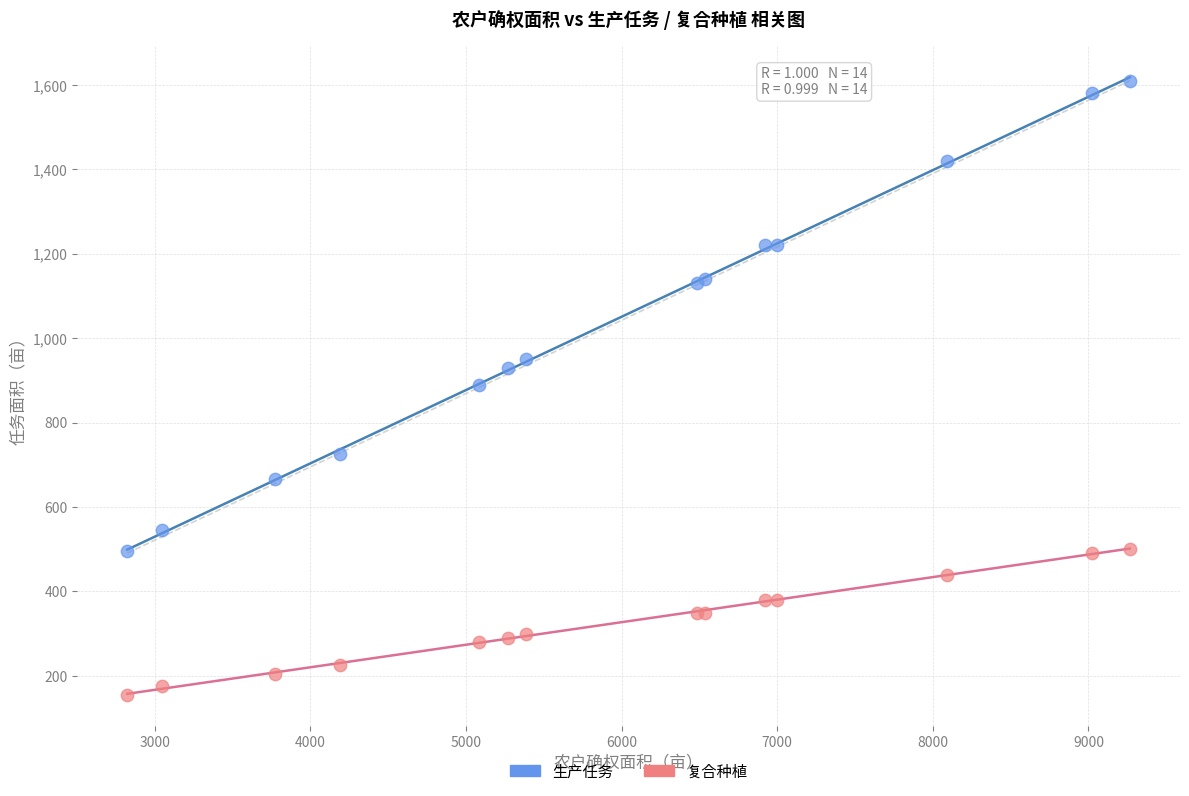

Which series has the widest spread of Y values?

生产任务